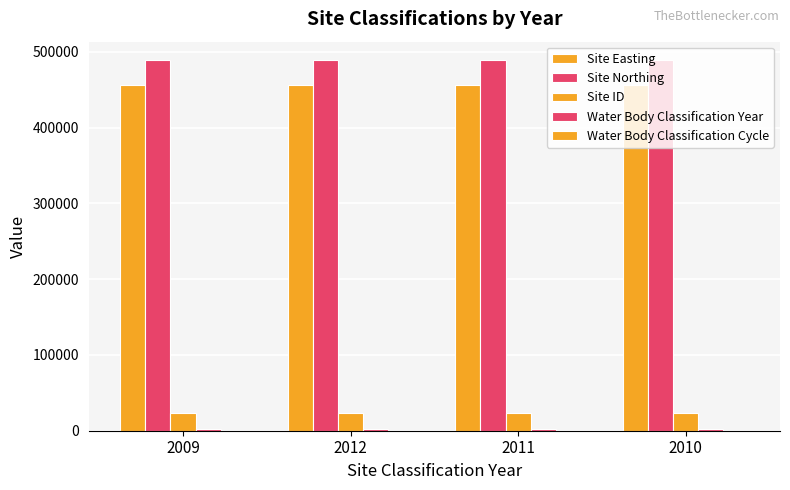

Reading left to right, what are all the values shown in this chart?

Site Easting: 455670	455670	455670	455670
Site Northing: 488838	488838	488838	488838
Site ID: 23054	23054	23054	23054
Water Body Classification Year: 2009	2012	2011	2010
Water Body Classification Cycle: 1	1	1	1